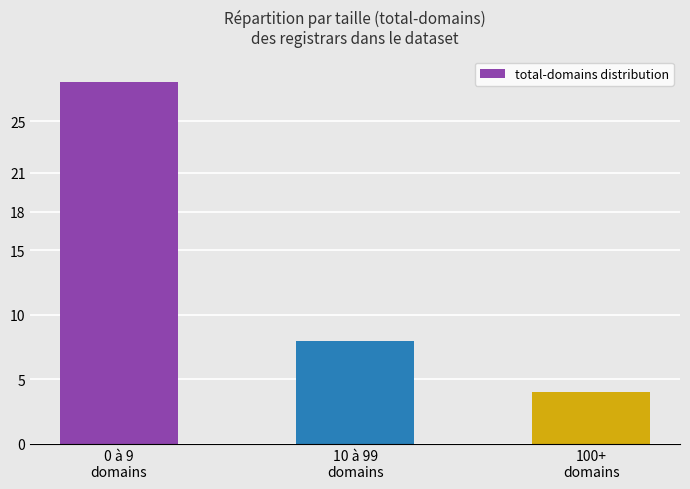

What is the difference between the maximum and second lowest values?

20